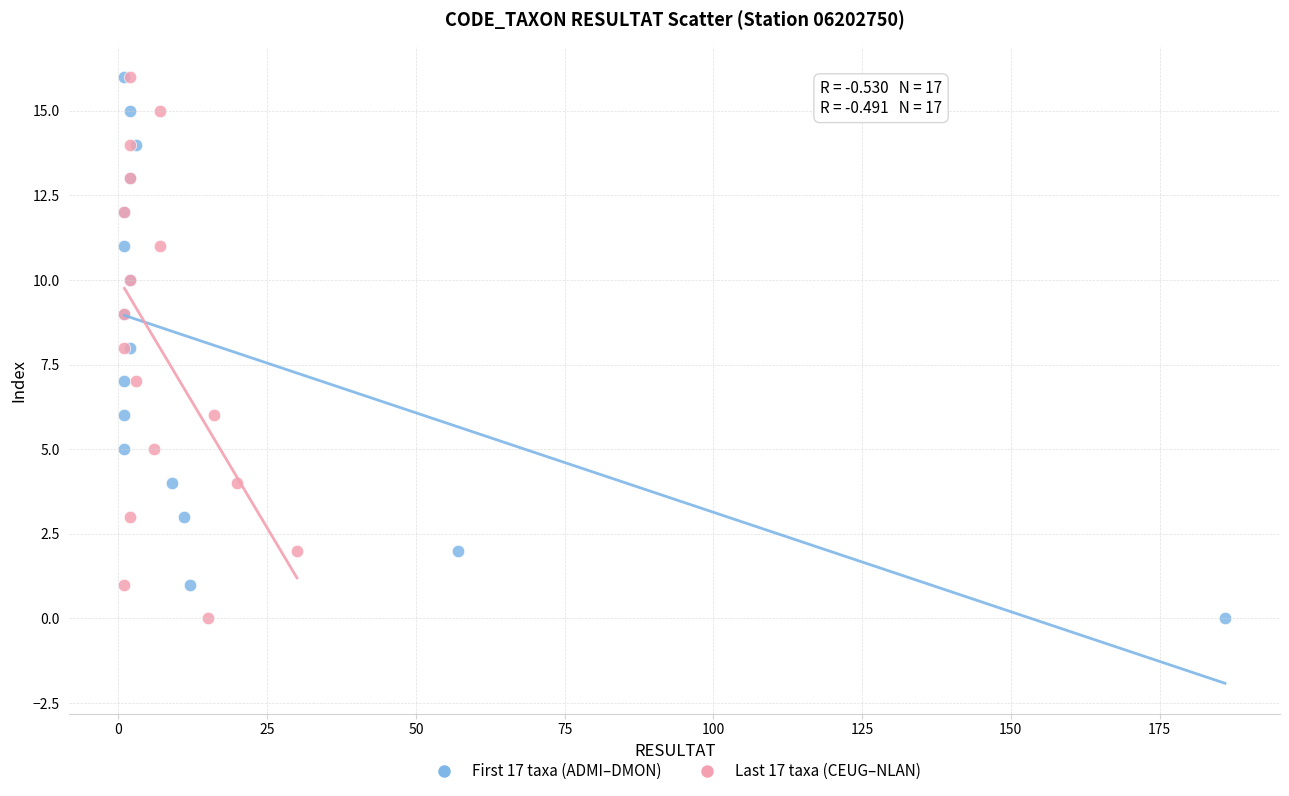

What are all the series names shown in the legend?

First 17 taxa (ADMI–DMON), Last 17 taxa (CEUG–NLAN)